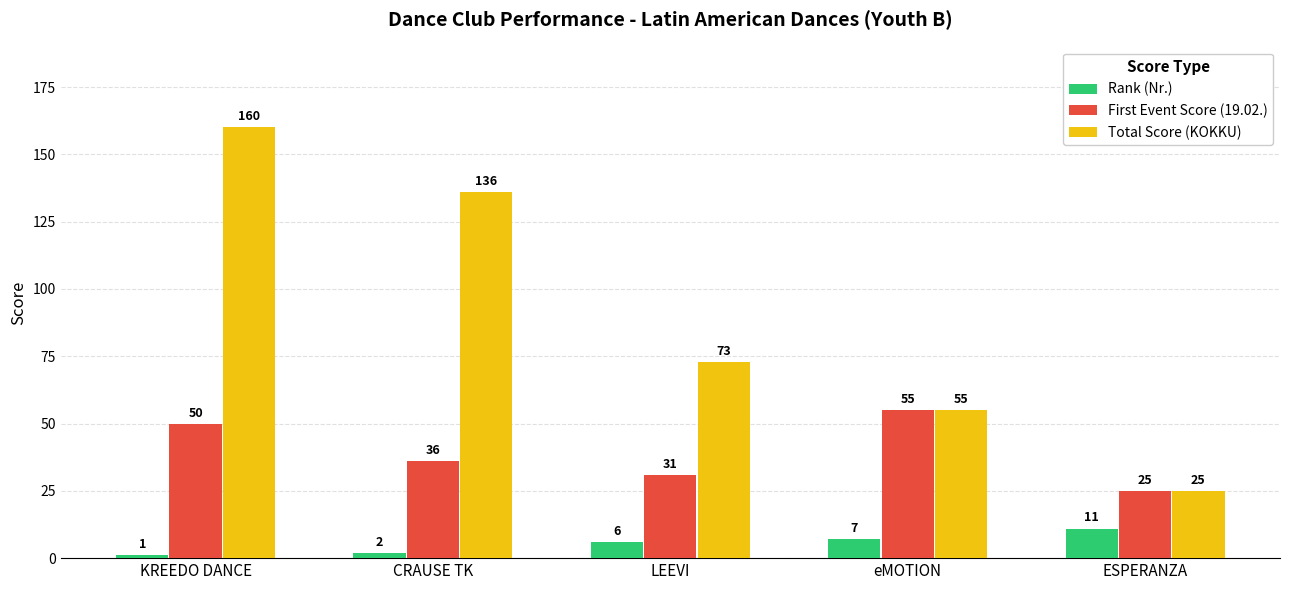

How many bars are there in each group?

3